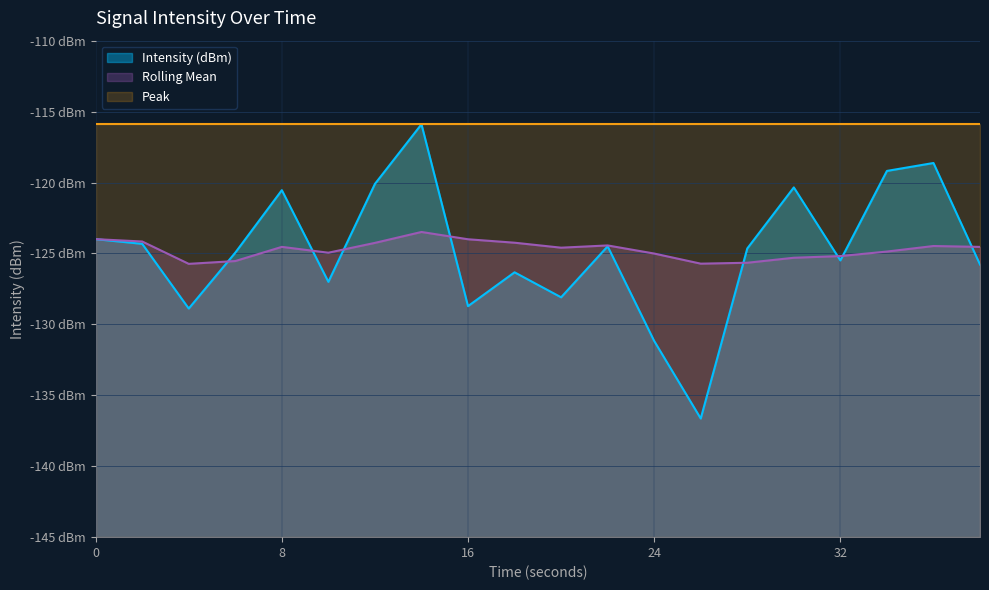

Where do Rolling Mean and Intensity (dBm) first cross each other?

4 and 6